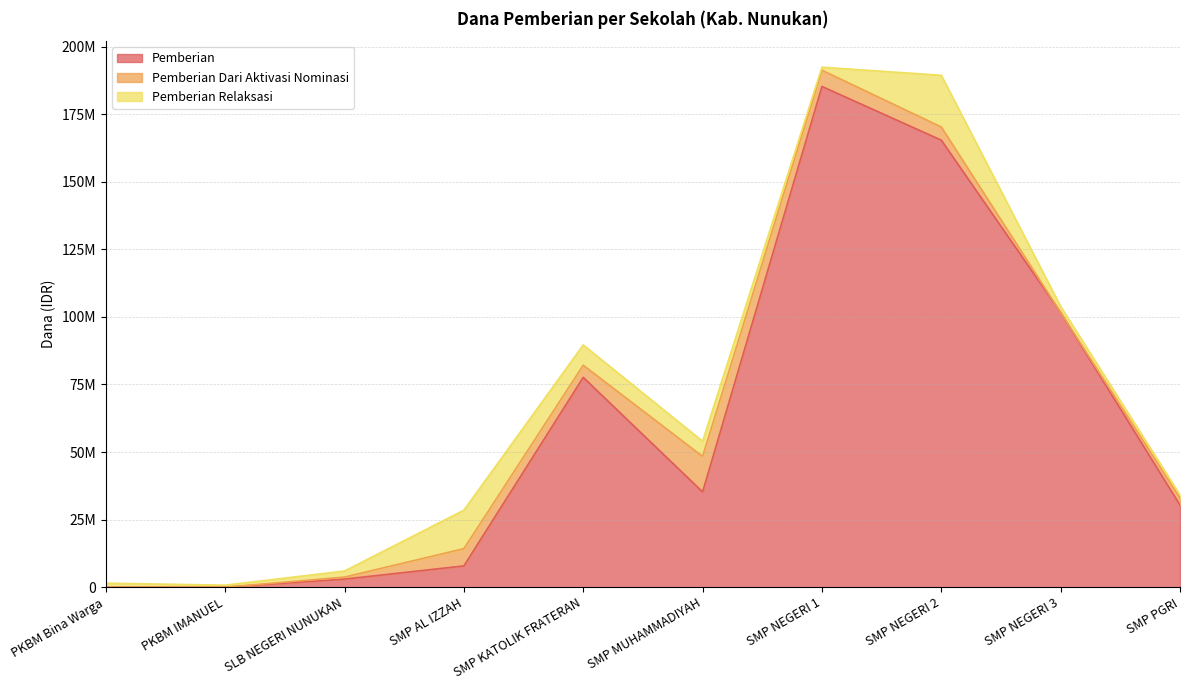

At which category is the sum across all series the highest?

SMP NEGERI 1